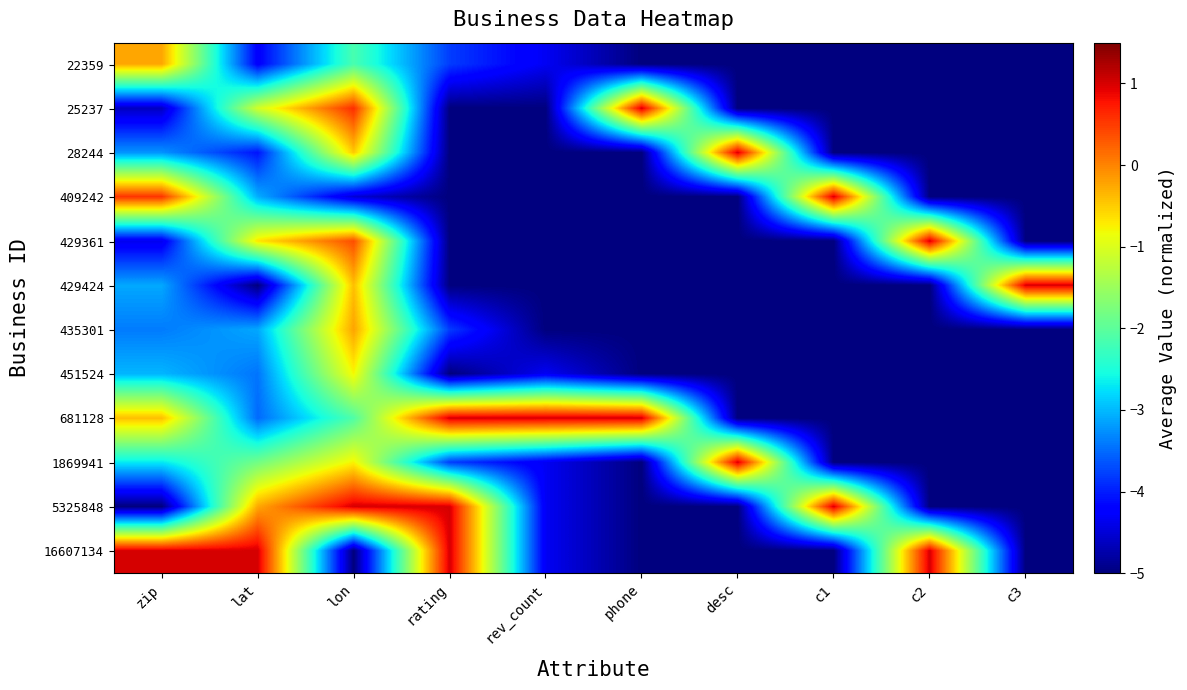

What is the greatest value displayed?

1.0